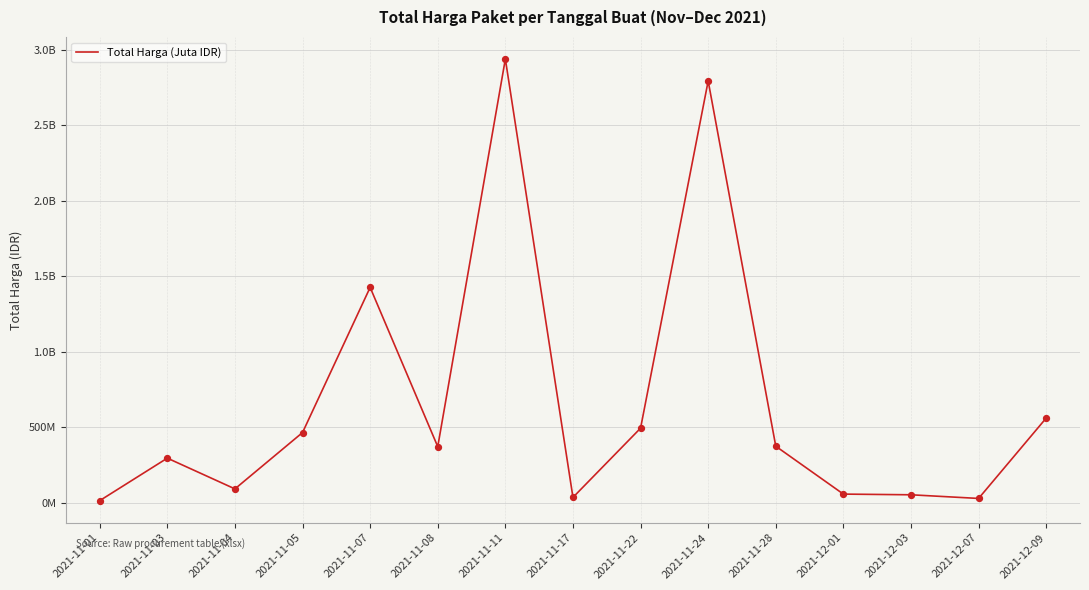

Is this an area chart (filled region under the line)?

No